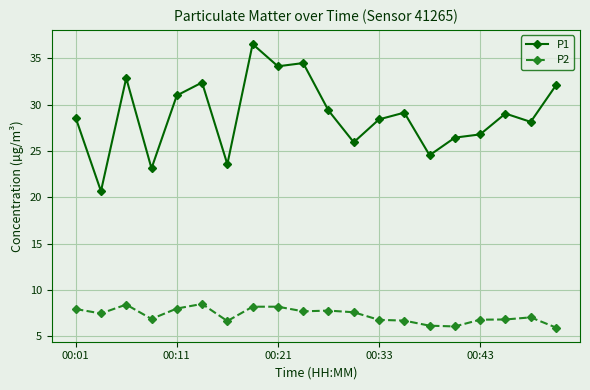

What is the average value of the P1 series?

28.9